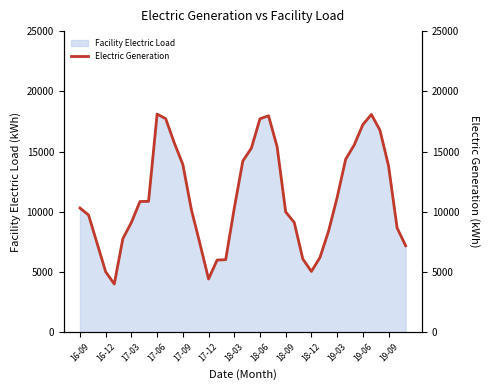

What is the minimum value for Facility Electric Load?

4001.9